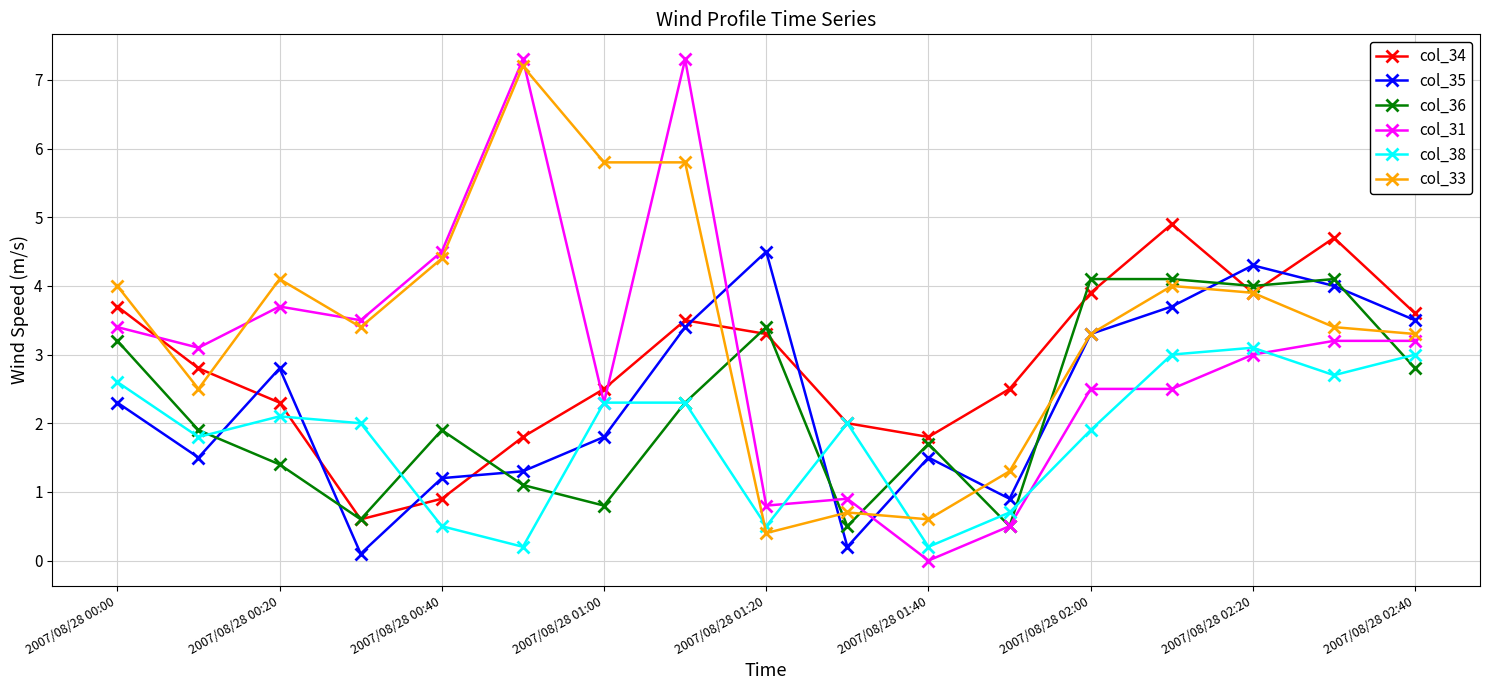

What is the value of the col_33 point at the 12th from the left?

1.3